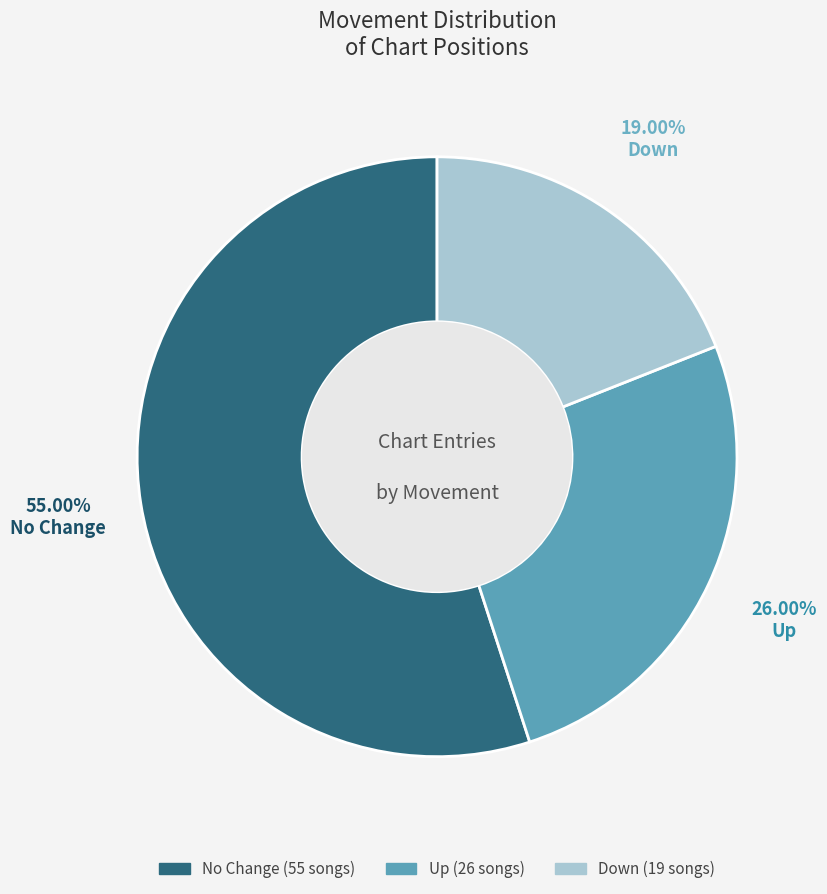

Does any single category account for the majority?

Yes